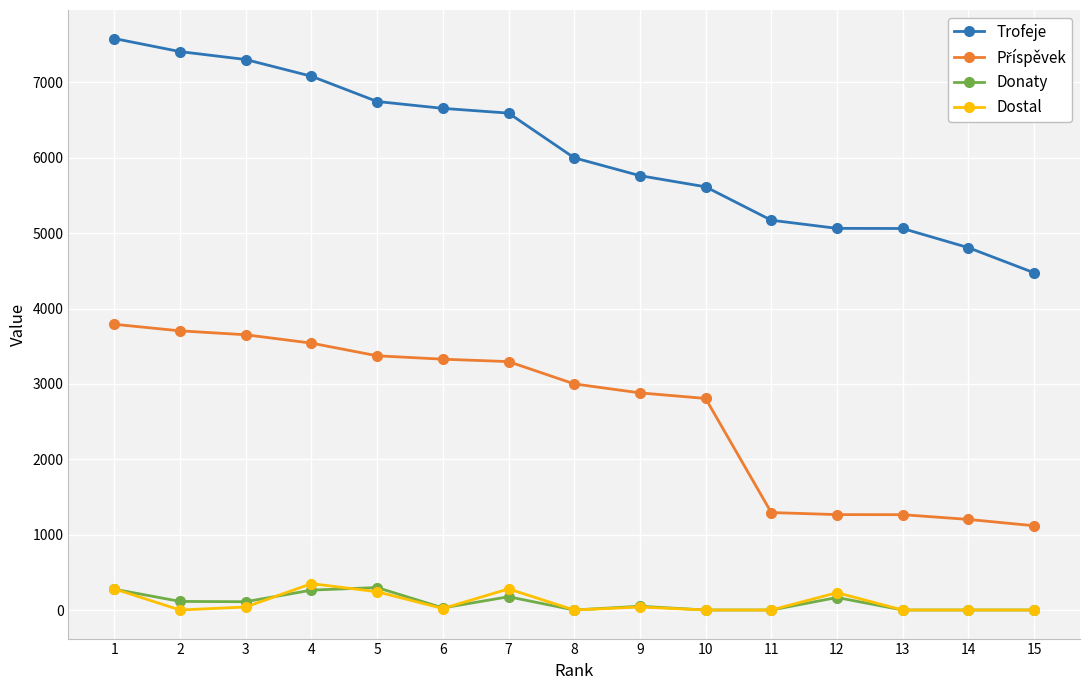

What is the difference between the highest and lowest values at 2?

7409